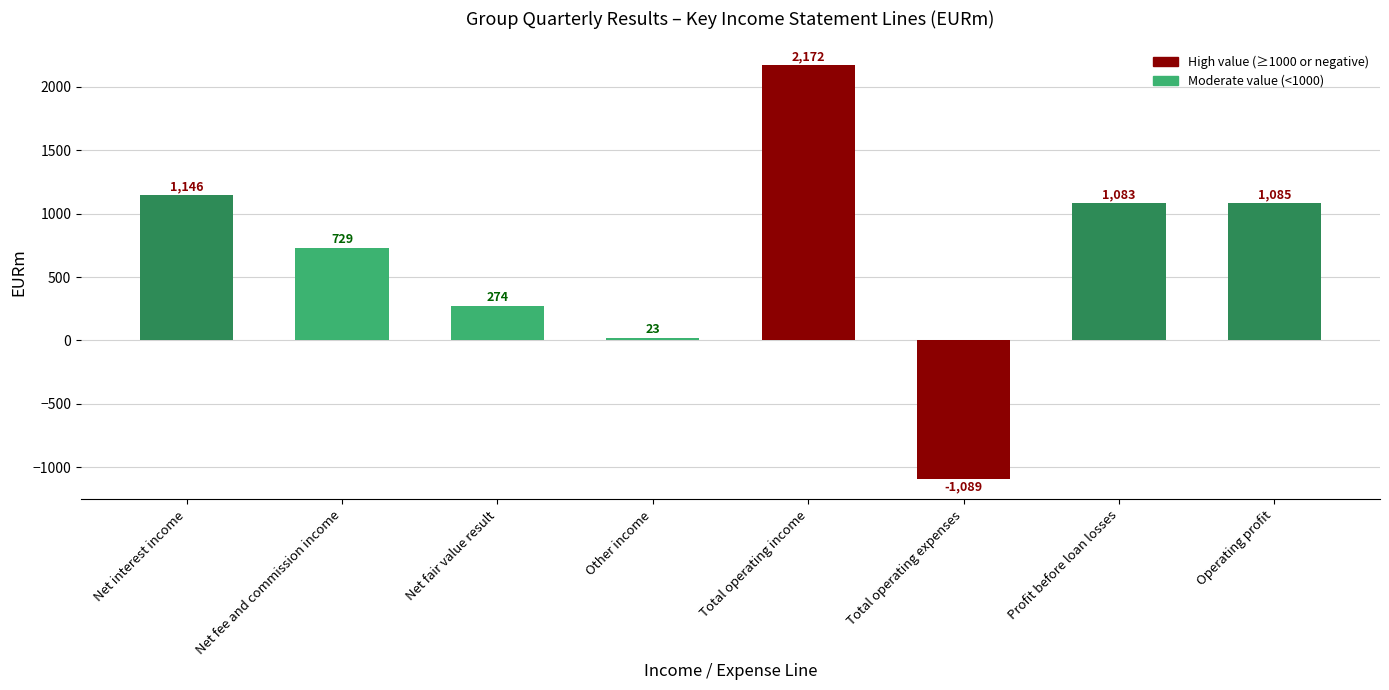

What is the difference between the maximum and minimum values?

3261